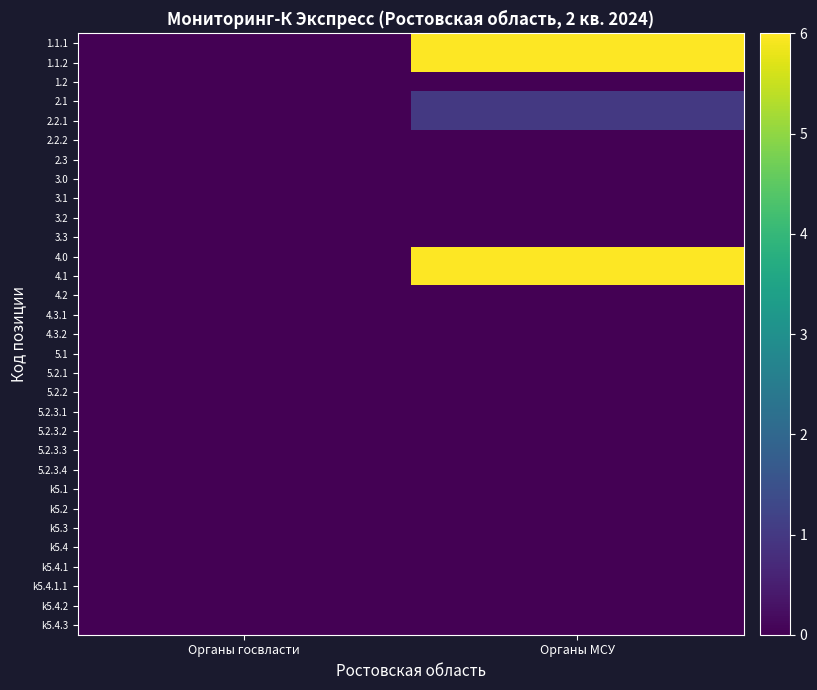

How many series are shown in this chart?

31